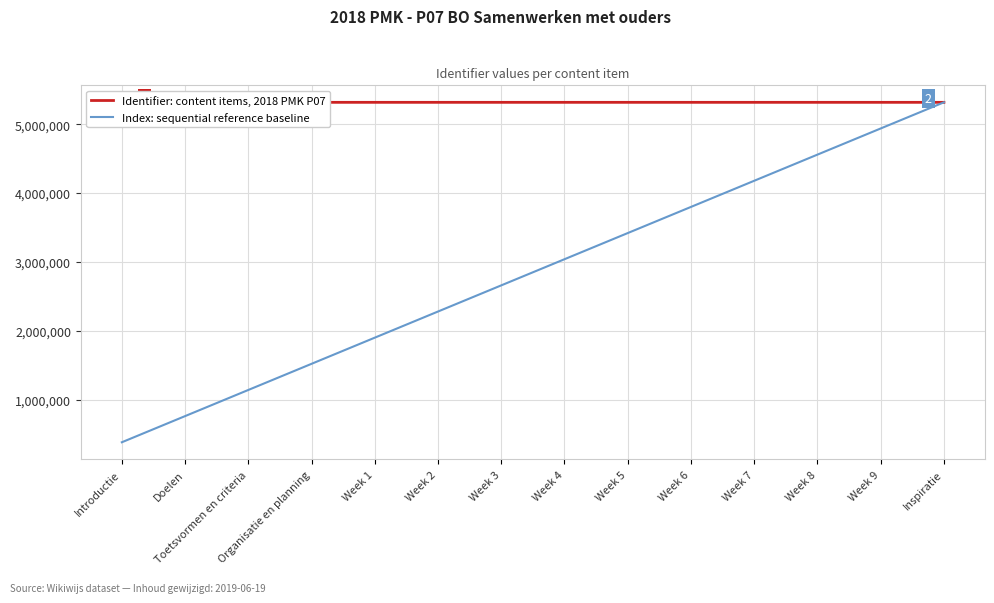

Rank the categories by Index: sequential reference baseline value from lowest to highest.

Introductie, Doelen, Toetsvormen en criteria, Organisatie en planning, Week 1, Week 2, Week 3, Week 4, Week 5, Week 6, Week 7, Week 8, Week 9, Inspiratie